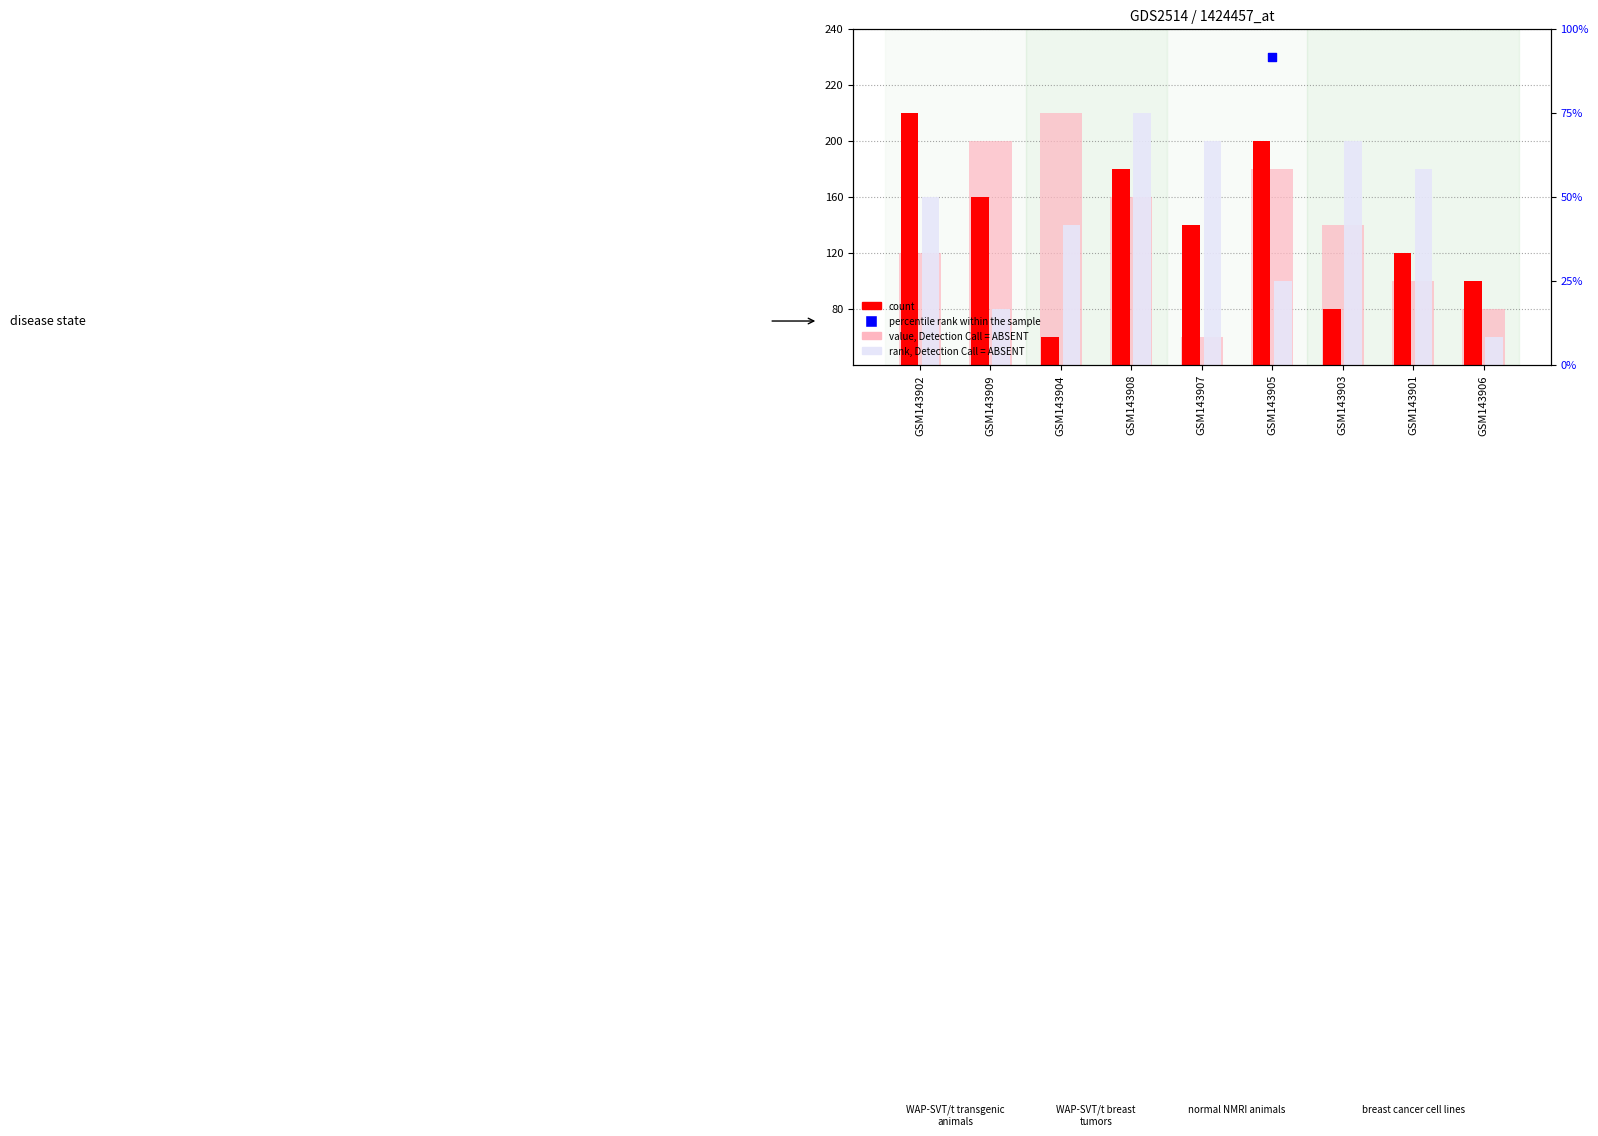

Is the value of rank, Detection Call = ABSENT at GSM143909 greater than the value of count at GSM143902?

No